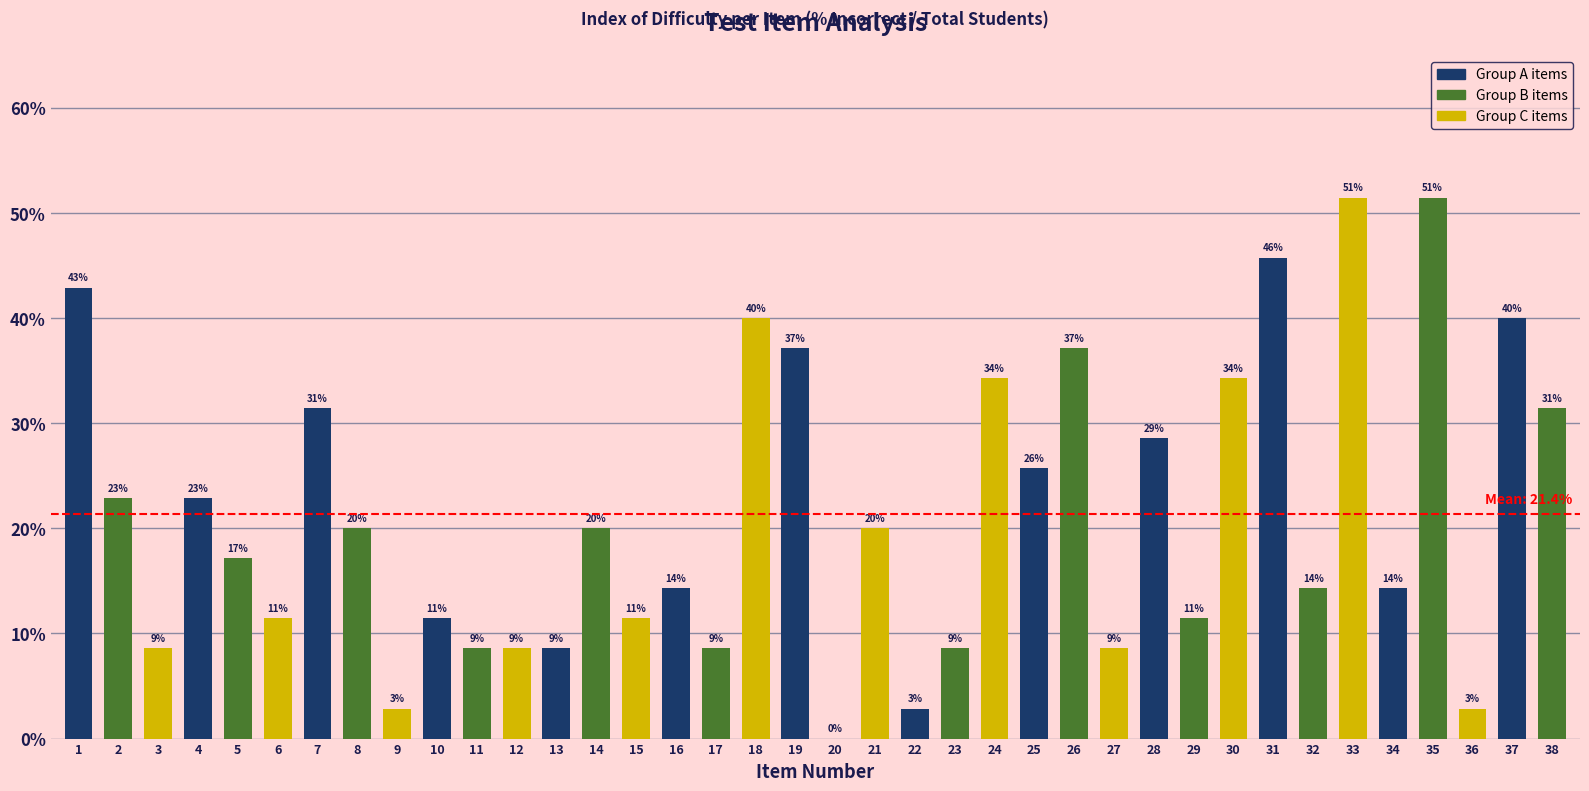

At which label is the value closest to 0?

20